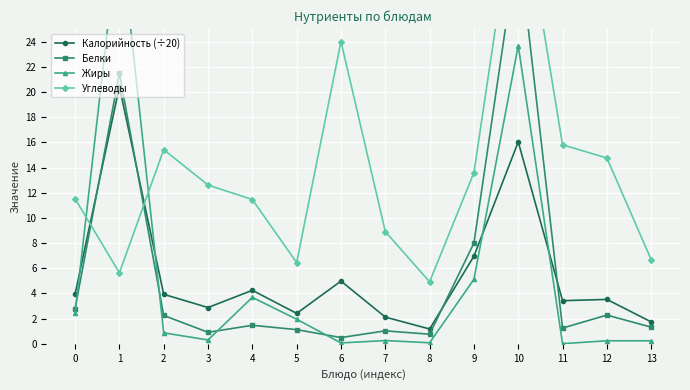

Which series has the widest spread of values?

Жиры